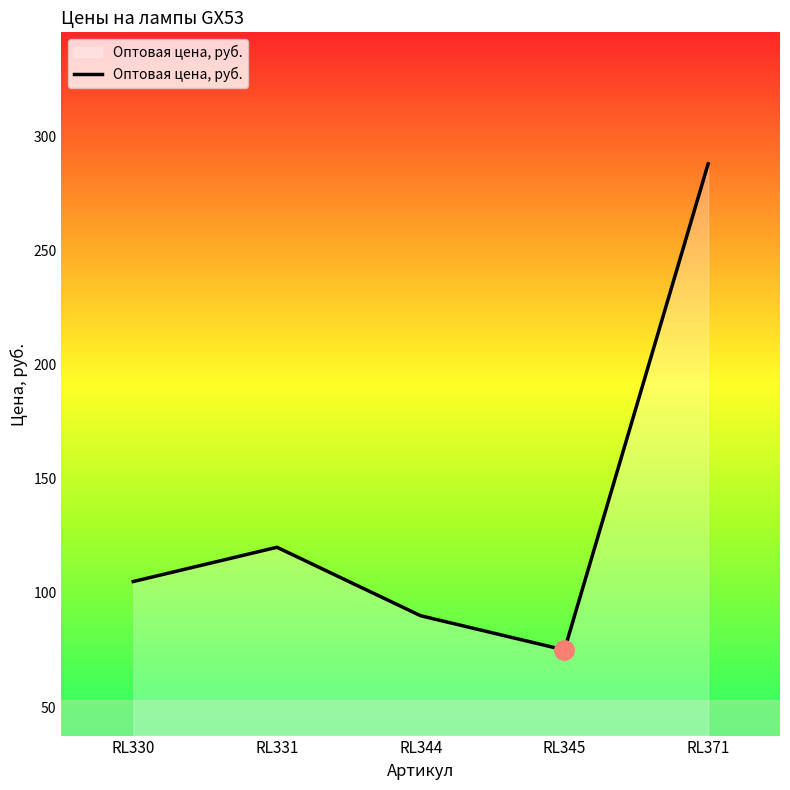

Reading left to right, what are all the values shown in this chart?

105	120	90	75	288